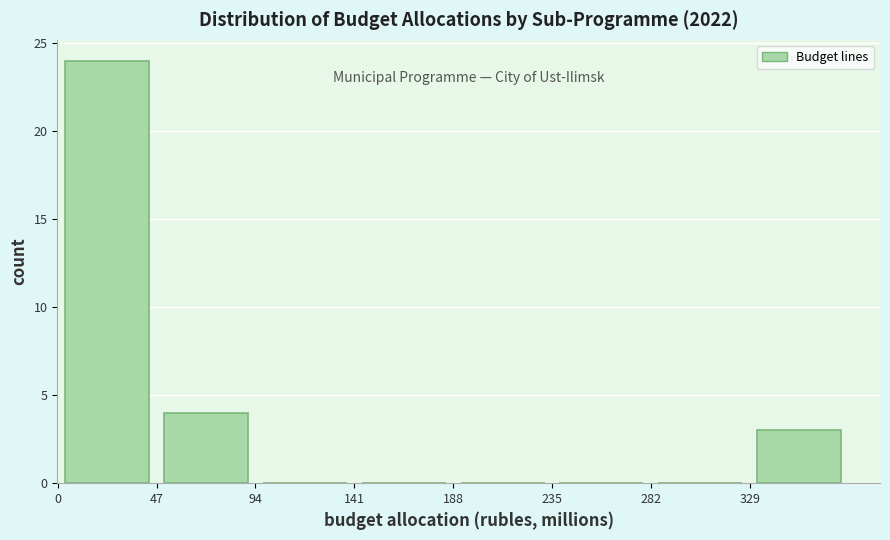

Reading left to right, transcribe this chart: for each bar, give the range it covers on the x-axis and its height. Neither the bar edges nor the heights are printed on the chart, so give them approximately, as read against the axes.

0 to 45: 24
45 to 95: 4
95 to 140: 0
140 to 190: 0
190 to 235: 0
235 to 280: 0
280 to 330: 0
330 to 375: 3